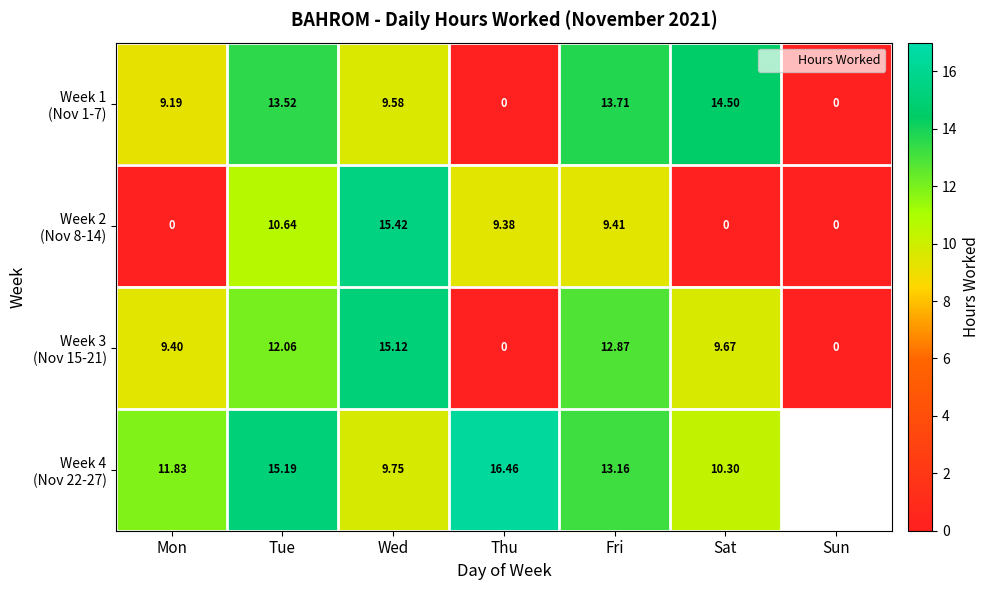

The value of Week 2 (Nov 8-14) at Wed is 15.4. True or false?

True